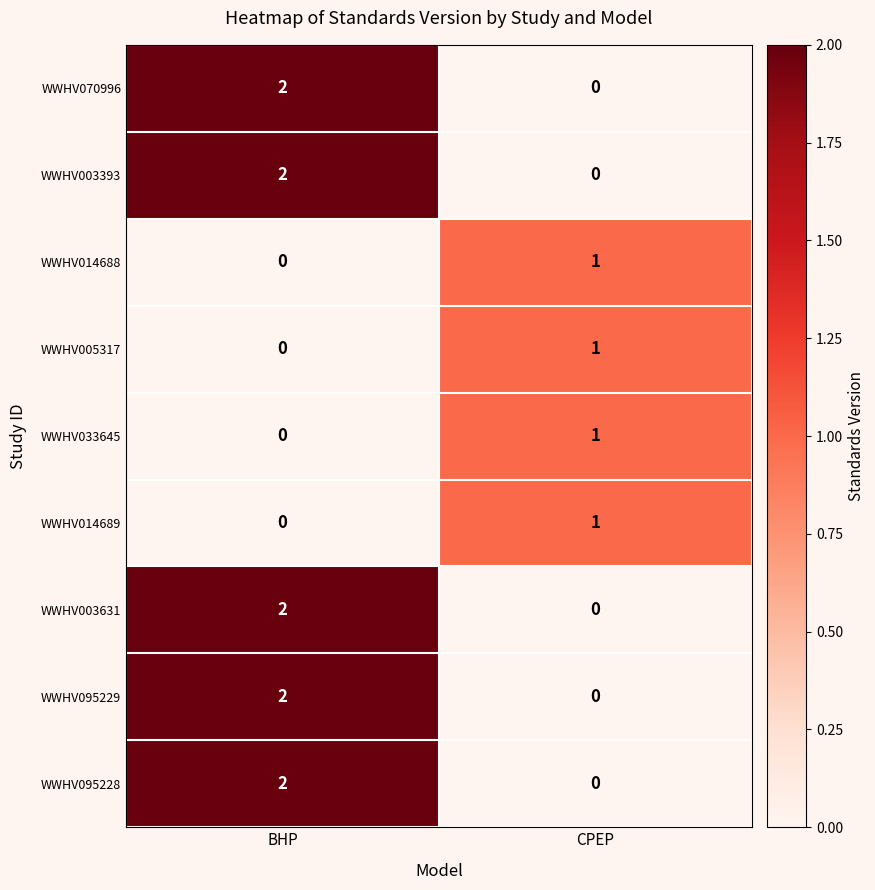

True or false: WWHV014688 has a value of -1 at BHP.

False